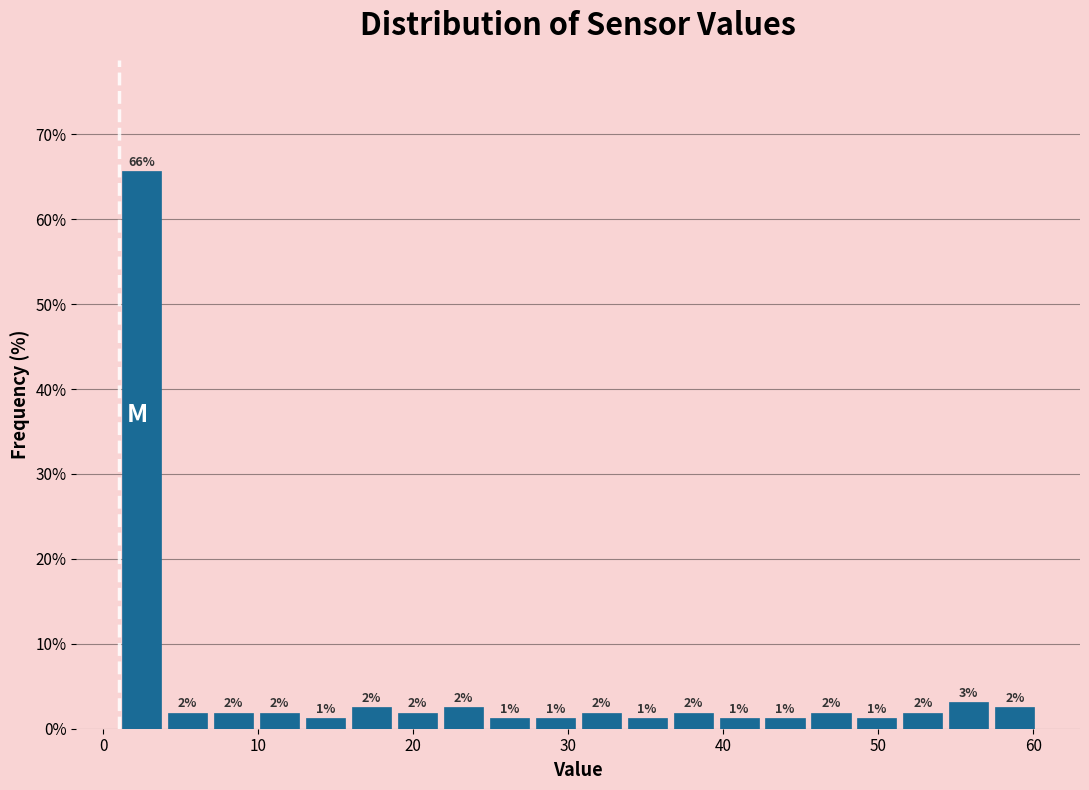

Read against the x-axis, roughly where is the centre of the tallest bar?

2